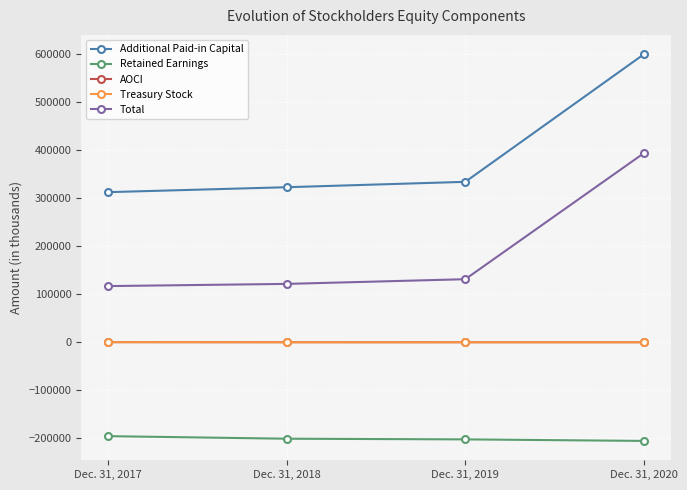

What is the spread (max minus min) of values at Dec. 31, 2020?

806312